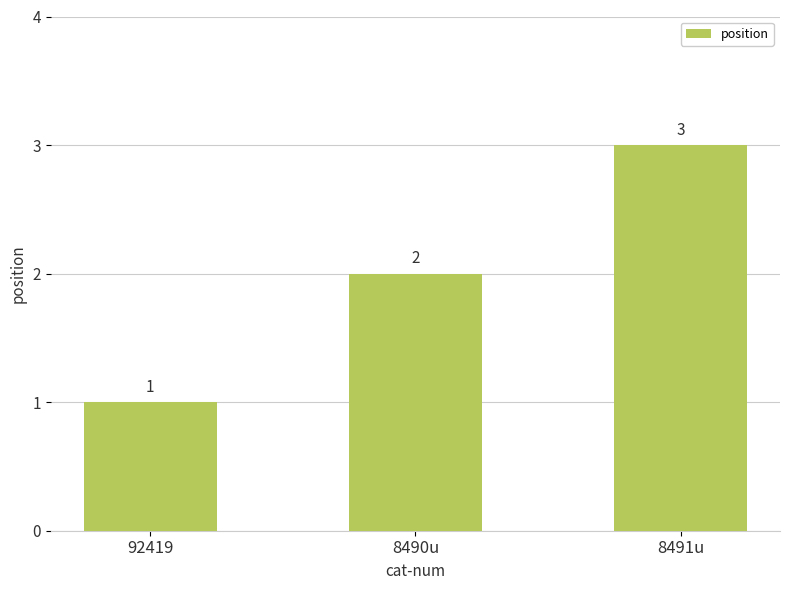

Reading left to right, transcribe all the data shown in this chart.

92419=1	8490u=2	8491u=3